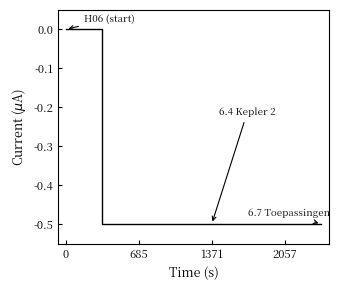

What is the difference between the maximum and minimum values?

0.5